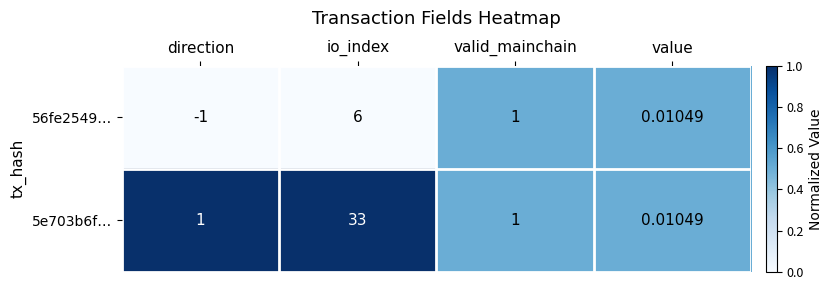

Is the value of 56fe2549… at direction greater than the value of 5e703b6f… at valid_mainchain?

No